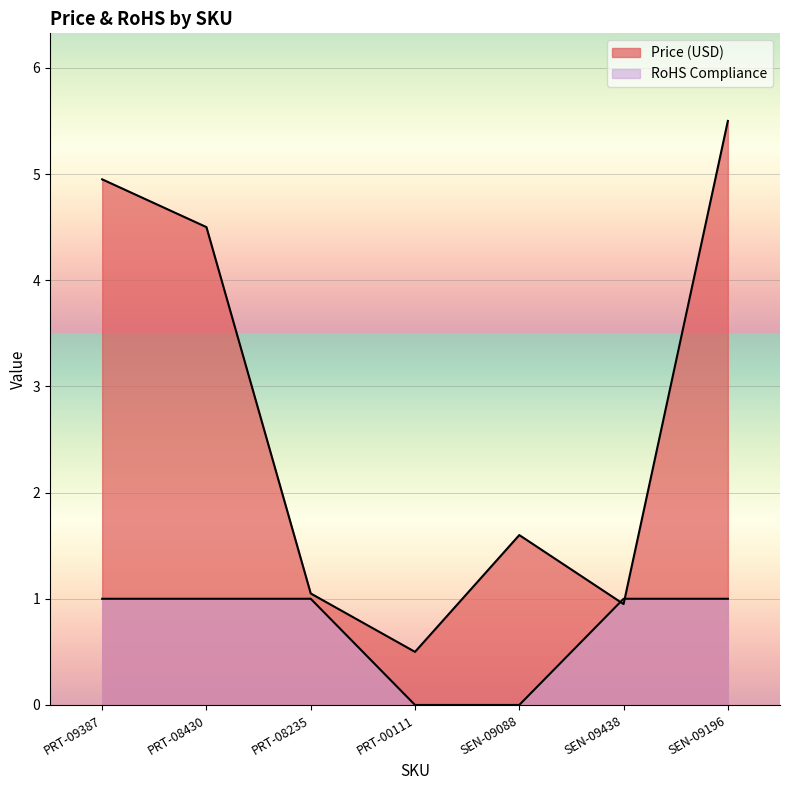

Rank the series by their average value, from lowest to highest.

RoHS Compliance, Price (USD)